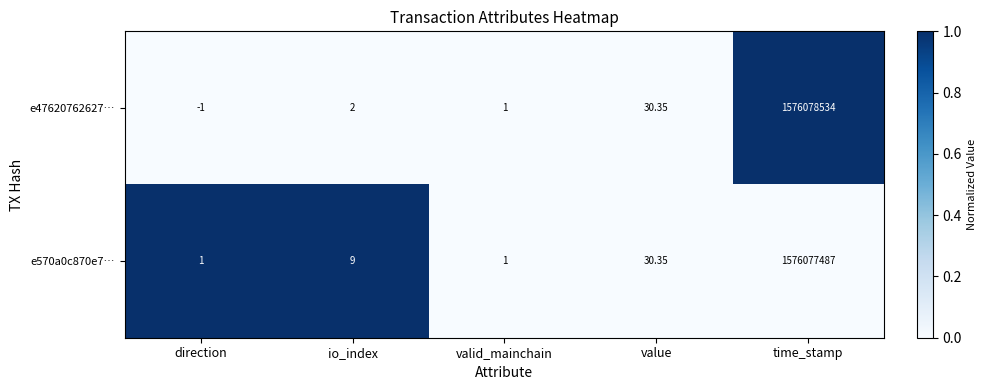

At which category is the sum across all series the highest?

time_stamp